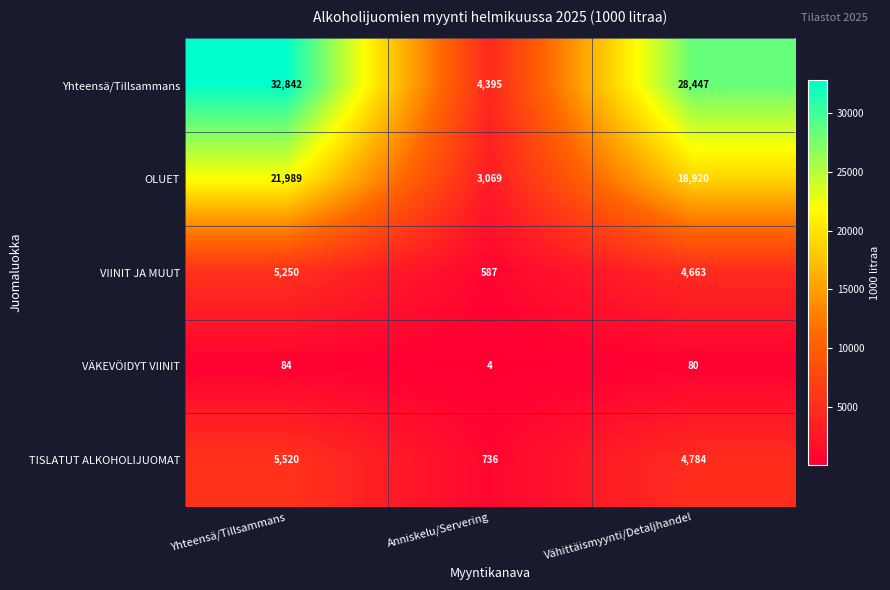

Rank the series by their maximum value, from lowest to highest.

VÄKEVÖIDYT VIINIT, VIINIT JA MUUT, TISLATUT ALKOHOLIJUOMAT, OLUET, Yhteensä/Tillsammans